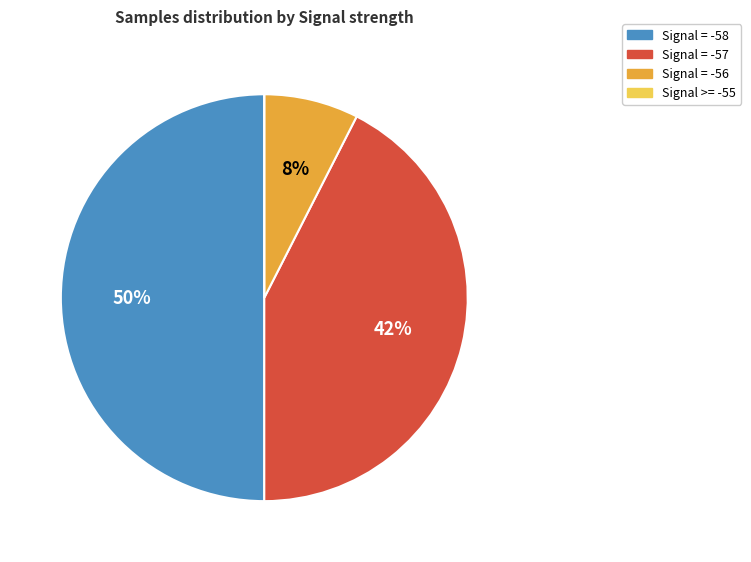

Which has a higher value, Signal = -58 or Signal = -56?

Signal = -58